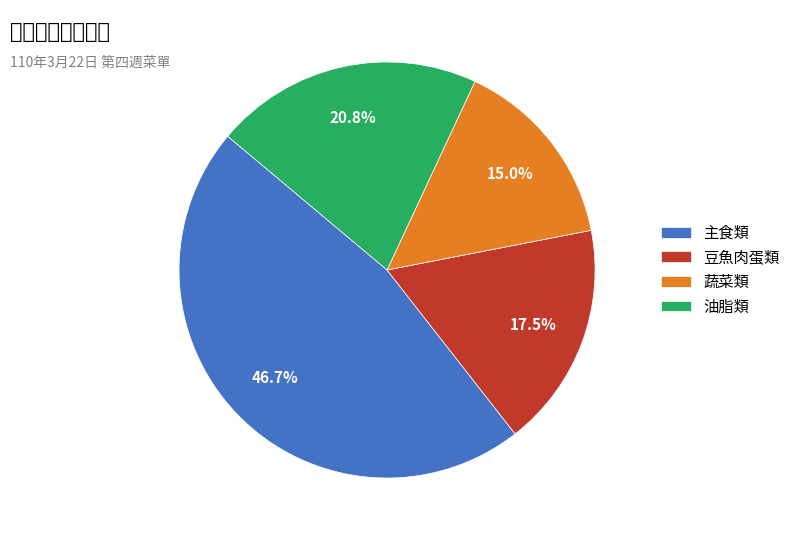

How many segments does this pie chart have?

4